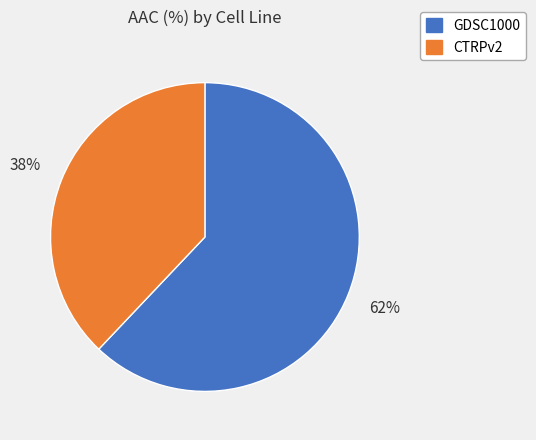

Rank the categories by value from highest to lowest.

GDSC1000, CTRPv2